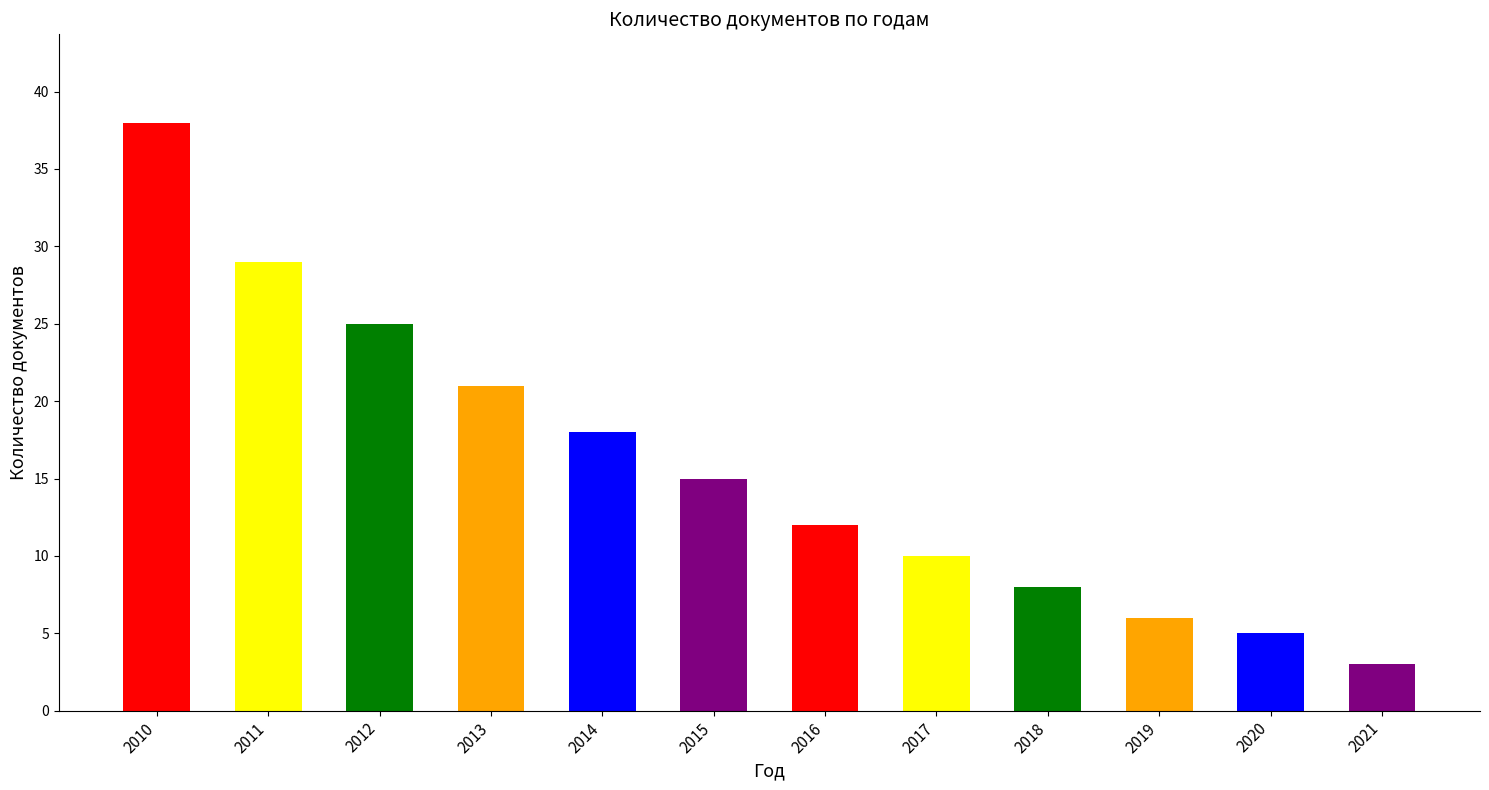

Reading left to right, extract all data points from this chart.

2010=38	2011=29	2012=25	2013=21	2014=18	2015=15	2016=12	2017=10	2018=8	2019=6	2020=5	2021=3